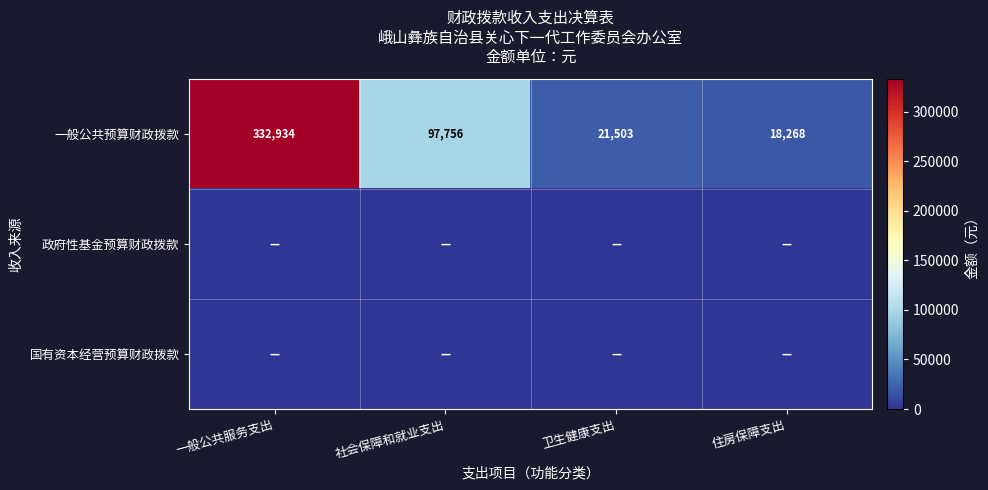

At which label does 一般公共预算财政拨款 reach its minimum?

住房保障支出